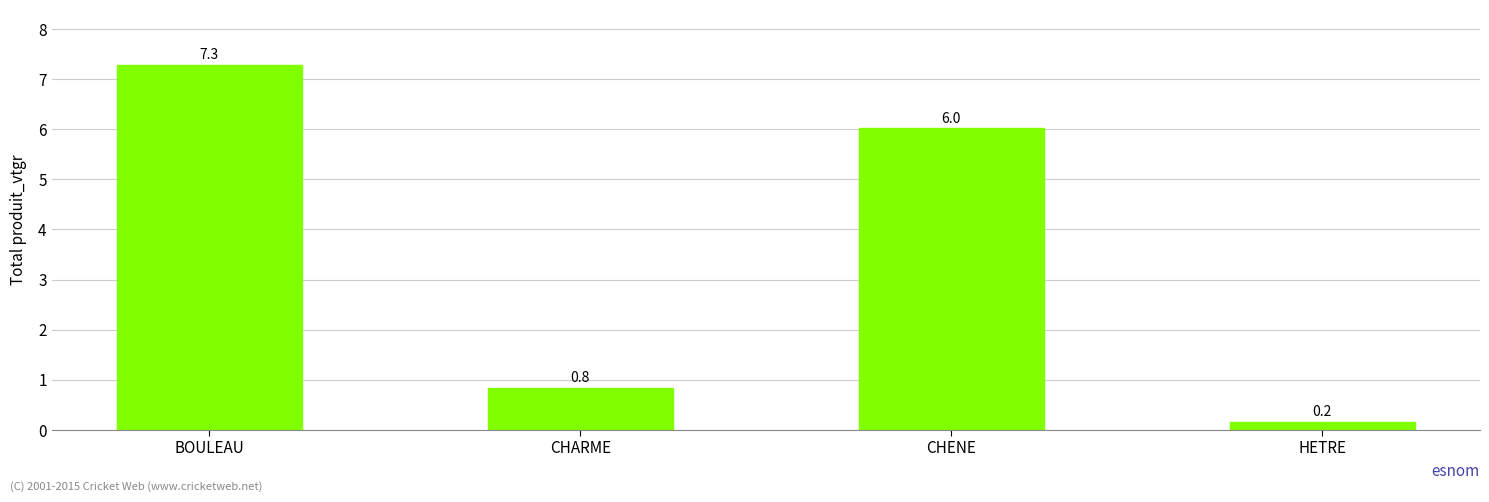

How many distinct data groups are displayed?

1